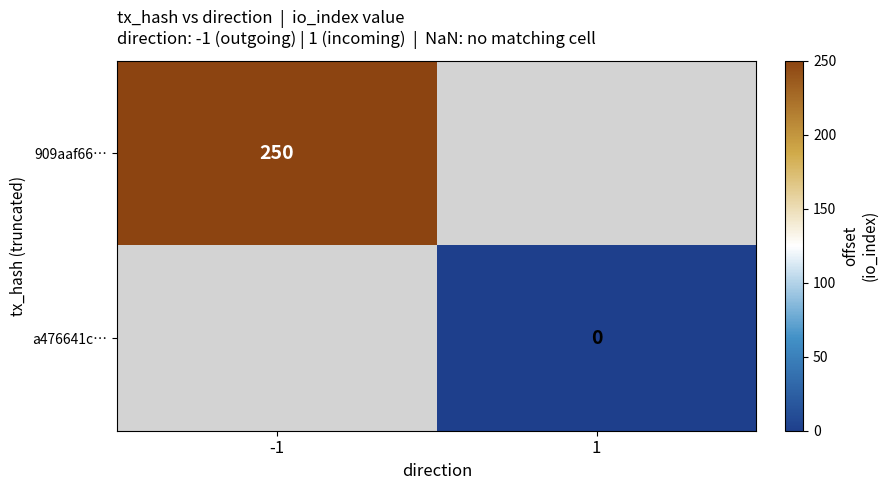

At which category does the chart reach its minimum across all series?

1